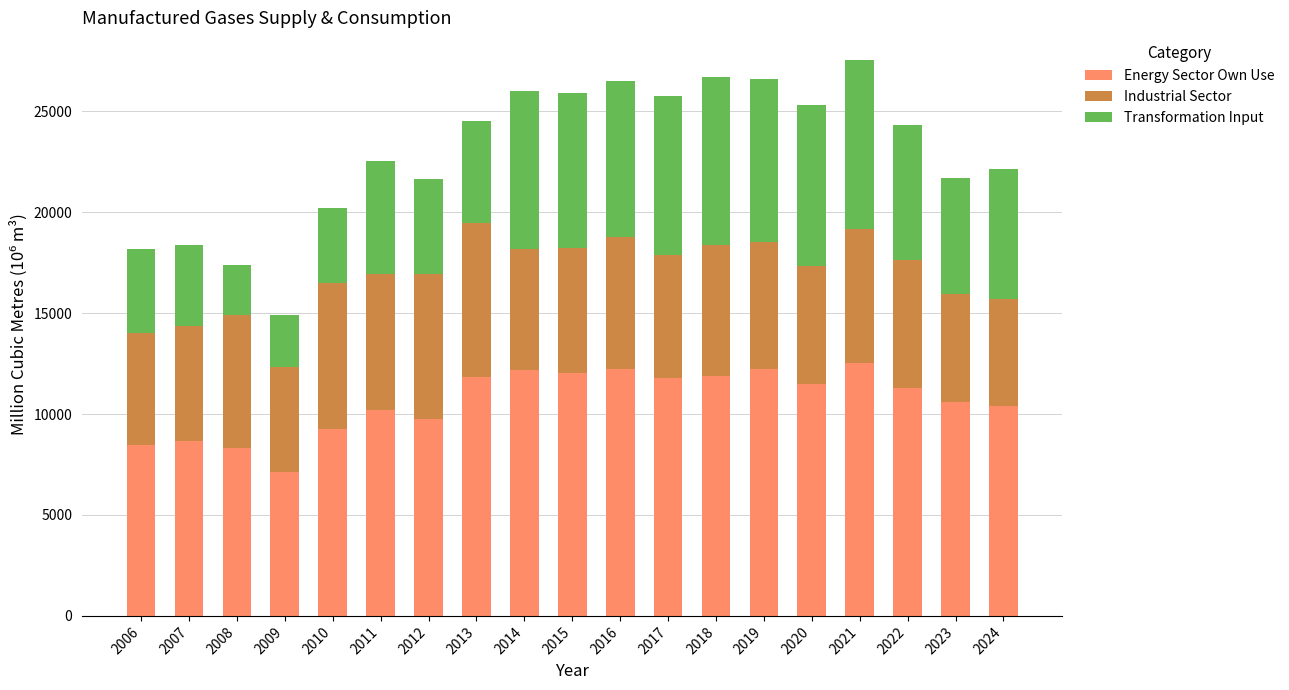

What is the difference between the second highest and second lowest values in the Energy Sector Own Use series?

3931.0